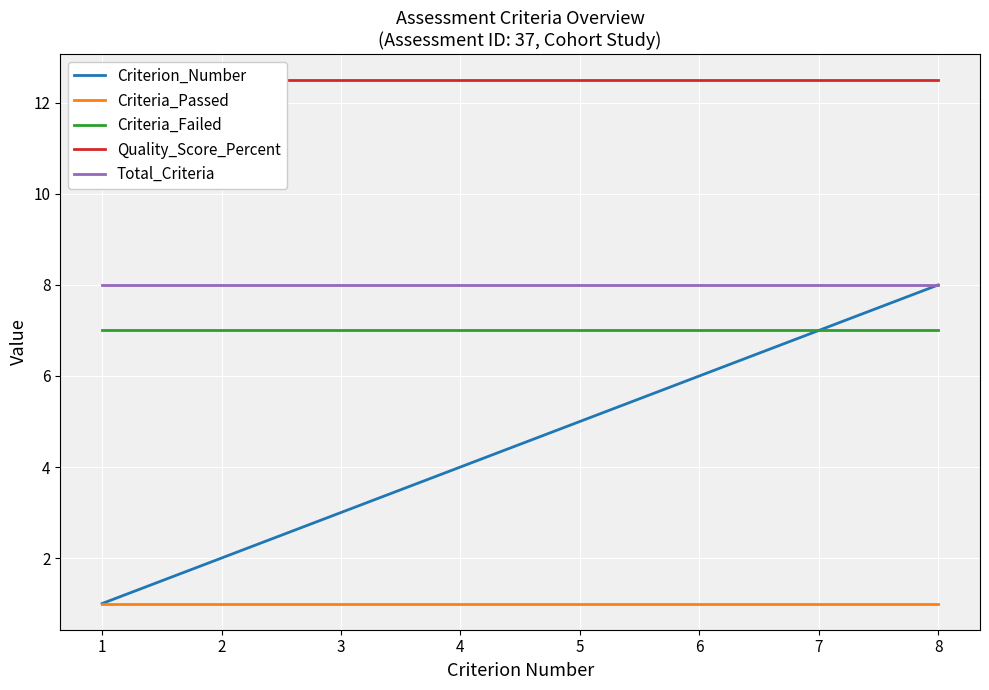

True or false: Criteria_Passed and Criterion_Number intersect in this chart.

False